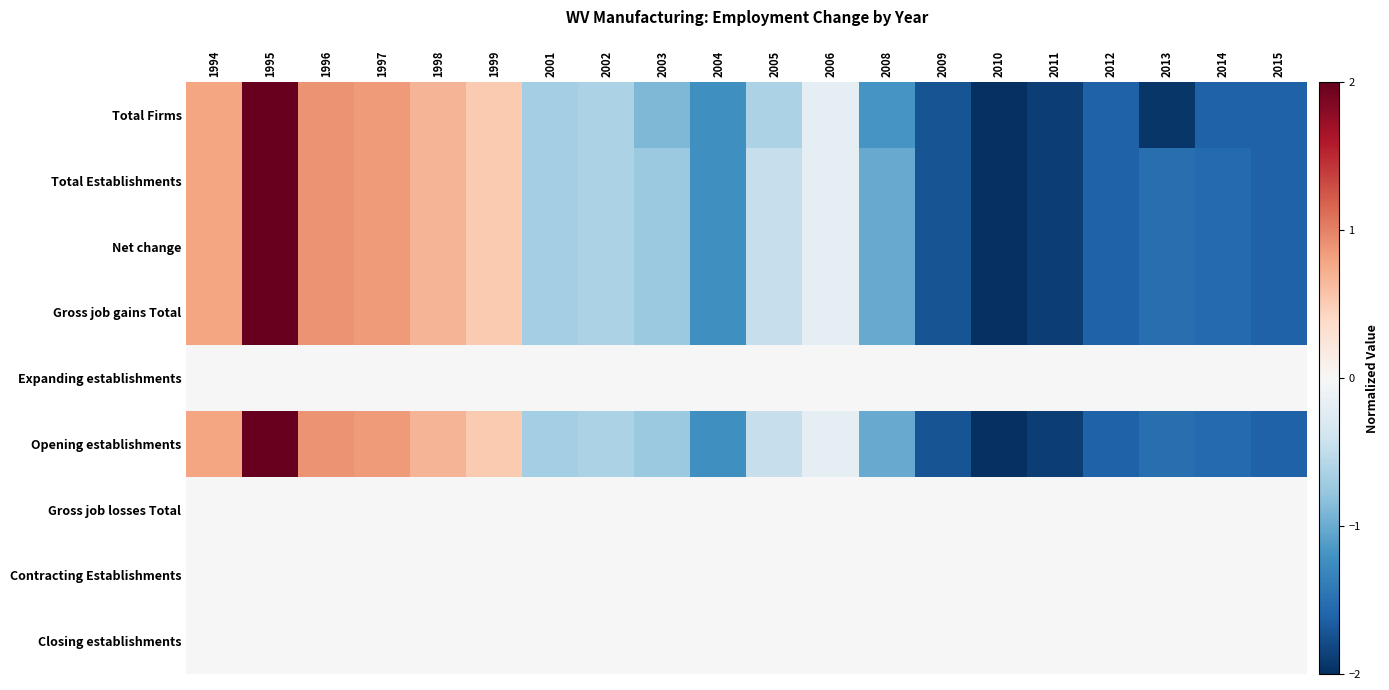

What is the total value across all series at 2010?

-10.0